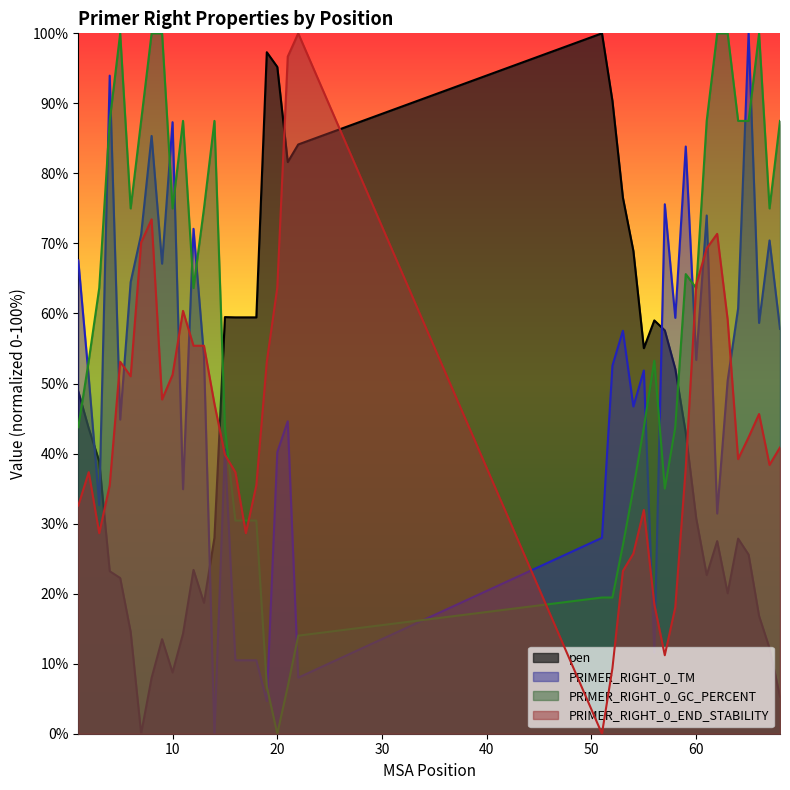

Reading left to right, extract all data points from this chart.

pen: 1=48.9	2=43.6	3=38.9	4=23.2	5=22.2	6=14.5	7=0.0	8=8.0	9=13.5	10=8.7	11=14.3	12=23.4	13=18.7	14=28.0	15=59.5	16=59.4	17=59.4	18=59.4	19=97.3	20=95.2	21=81.6	22=84.1	51=100.0	52=90.3	53=76.5	54=68.9	55=55.0	56=59.0	57=57.6	58=52.1	59=43.0	60=30.7	61=22.7	62=27.5	63=20.0	64=27.9	65=25.6	66=16.8	67=12.2	68=5.3
PRIMER_RIGHT_0_TM: 1=67.6	2=50.9	3=32.6	4=94.0	5=44.9	6=64.5	7=71.3	8=85.4	9=67.1	10=87.3	11=34.9	12=72.1	13=53.9	14=0.0	15=40.6	16=10.5	17=10.5	18=10.5	19=4.7	20=40.2	21=44.6	22=8.0	51=28.0	52=52.6	53=57.5	54=46.7	55=51.9	56=11.6	57=75.6	58=59.4	59=83.8	60=53.4	61=74.0	62=31.4	63=50.4	64=60.7	65=100.0	66=58.7	67=70.4	68=57.8
PRIMER_RIGHT_0_GC_PERCENT: 1=43.8	2=53.3	3=63.6	4=87.5	5=100.0	6=75.0	7=87.5	8=100.0	9=100.0	10=75.0	11=87.5	12=63.6	13=75.0	14=87.5	15=43.8	16=30.4	17=30.4	18=30.4	19=6.7	20=0.0	21=6.7	22=14.0	51=19.4	52=19.4	53=26.9	54=35.0	55=43.8	56=53.3	57=35.0	58=43.8	59=65.6	60=63.6	61=87.5	62=100.0	63=100.0	64=87.5	65=87.5	66=100.0	67=75.0	68=87.5
PRIMER_RIGHT_0_END_STABILITY: 1=32.6	2=37.3	3=28.6	4=35.5	5=53.1	6=51.0	7=70.1	8=73.4	9=47.7	10=51.2	11=60.4	12=55.4	13=55.4	14=47.1	15=39.8	16=37.3	17=28.6	18=35.5	19=53.1	20=63.7	21=96.7	22=100.0	51=0.0	52=9.3	53=23.2	54=25.7	55=32.0	56=18.5	57=11.2	58=18.0	59=38.0	60=64.1	61=69.3	62=71.4	63=59.1	64=39.2	65=42.3	66=45.6	67=38.4	68=40.9